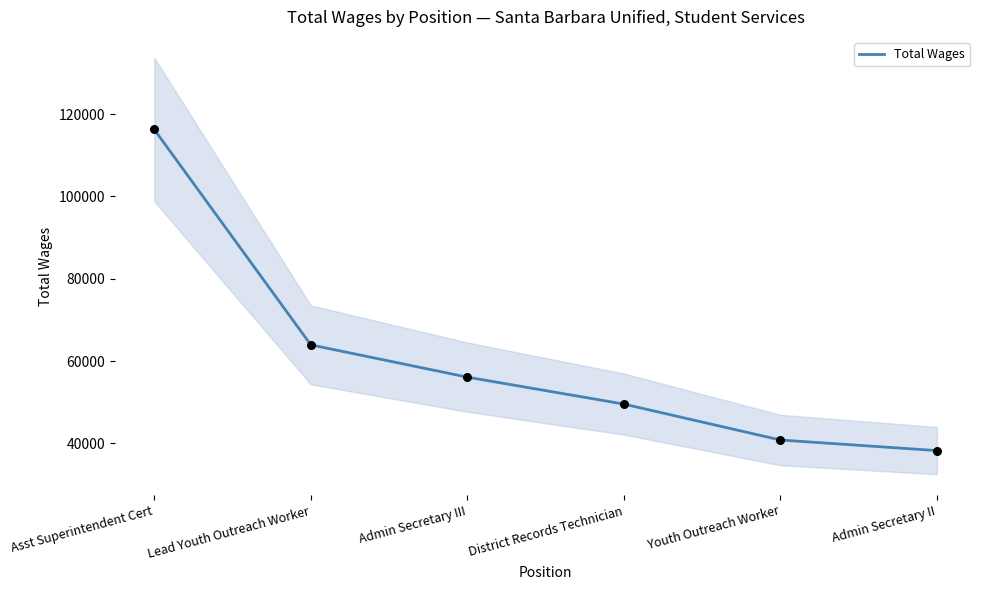

What is the ratio of the value at Asst Superintendent Cert to the value at District Records Technician?

2.3